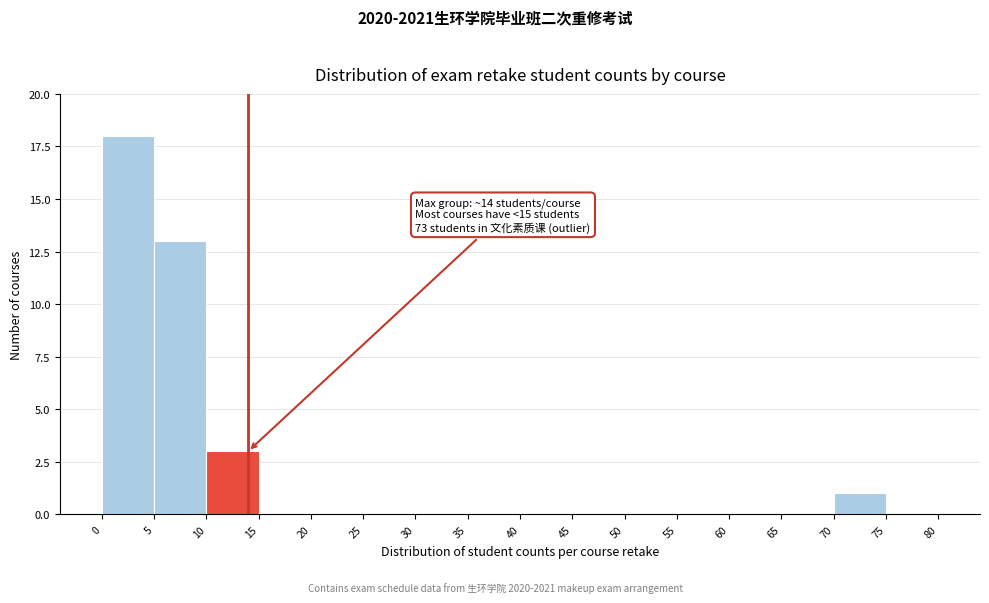

Which range on the x-axis has the tallest bar?

0 to 5